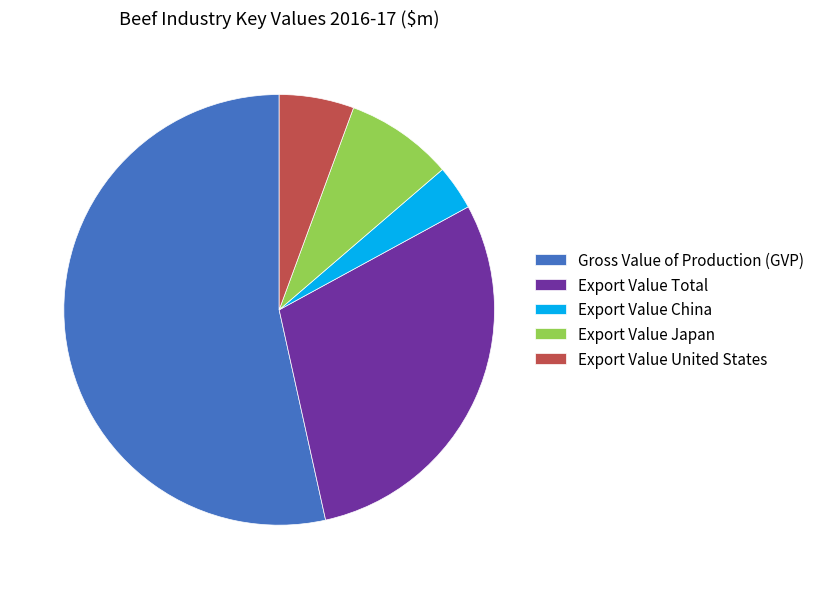

Is it true that Export Value Total is 29% of the pie?

True